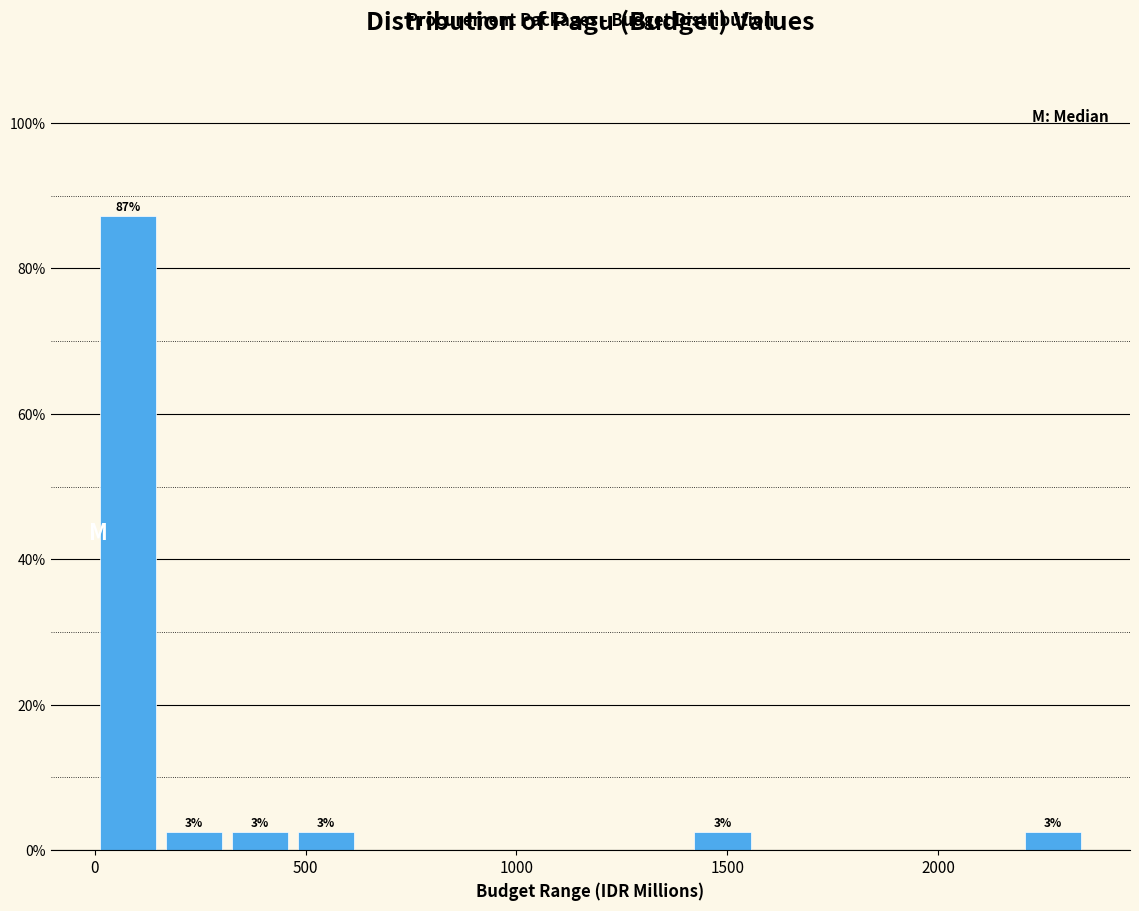

Around what value on the x-axis is the tallest bar? Give the approximate position of its centre, as read against the axis.

100